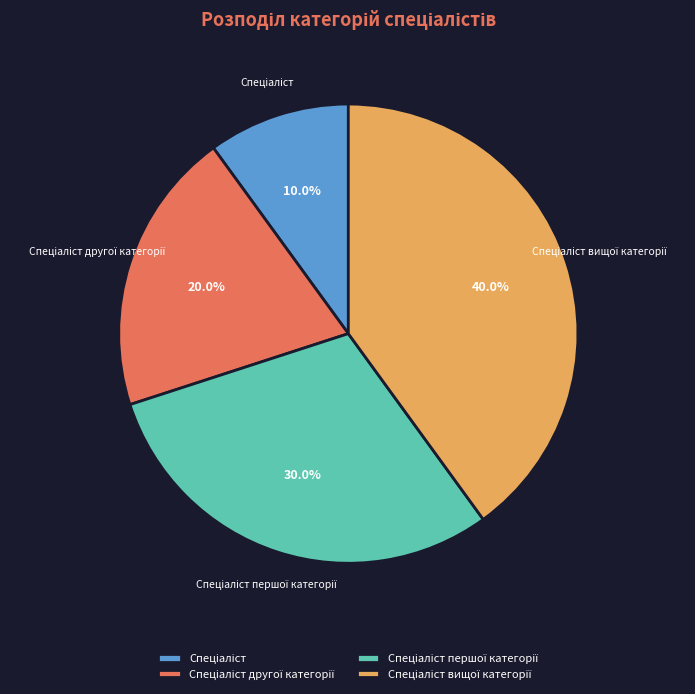

Is there a majority slice in this chart?

No